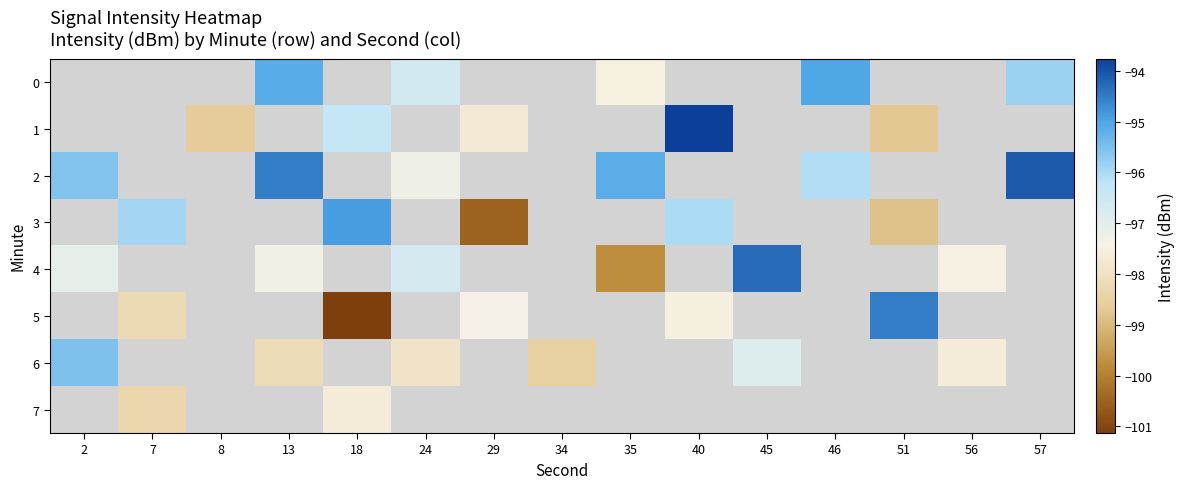

At which label is row_6 closest to -97?

45